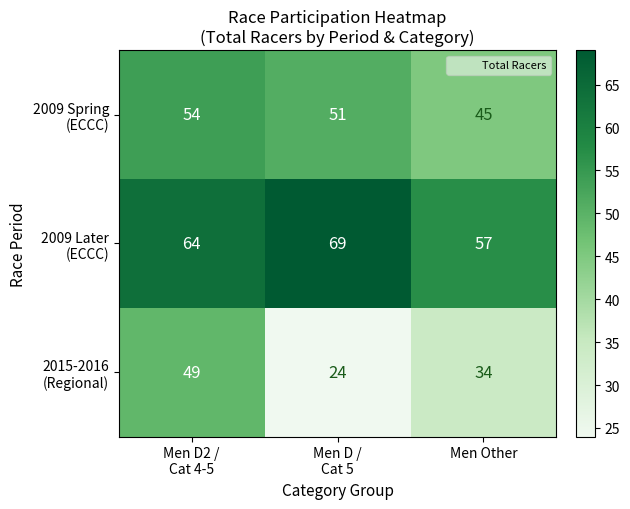

What is the total value across all series at Men Other?

136